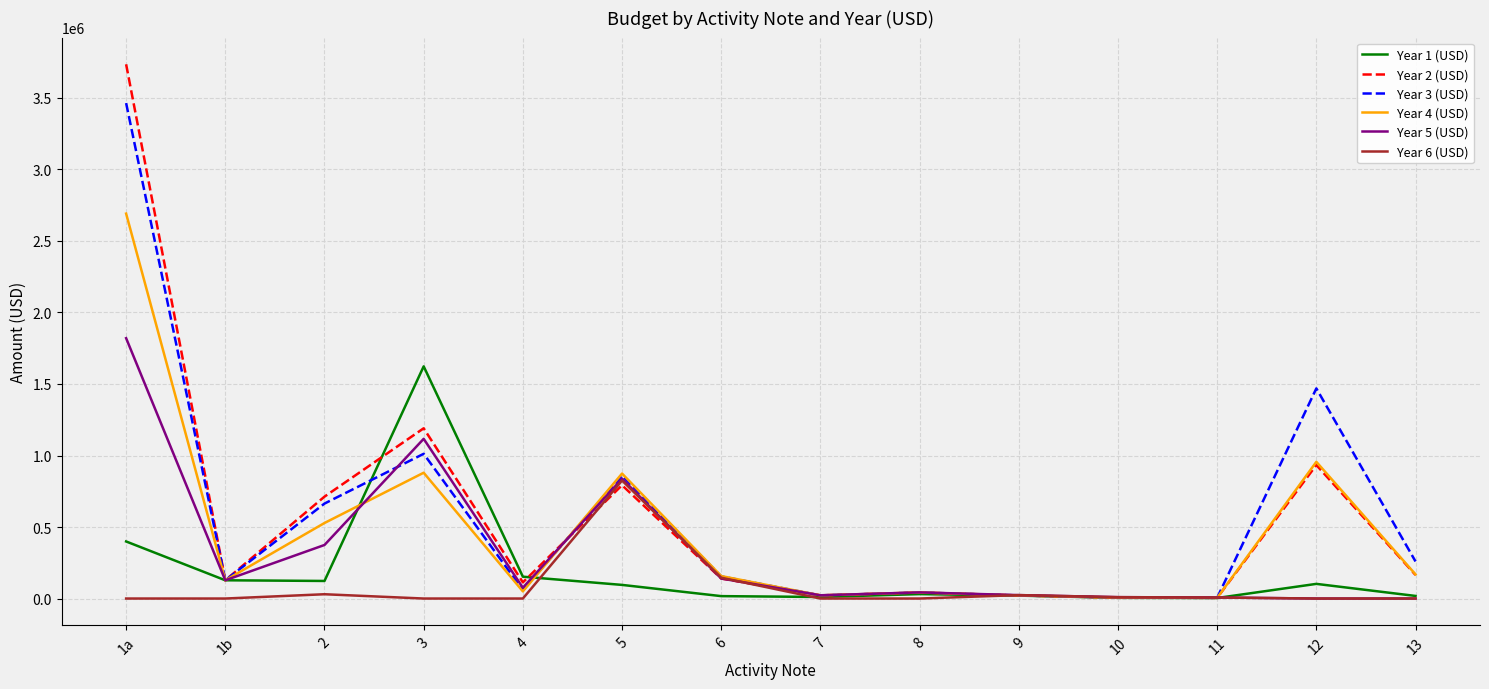

Which series has the widest spread of values?

Year 2 (USD)